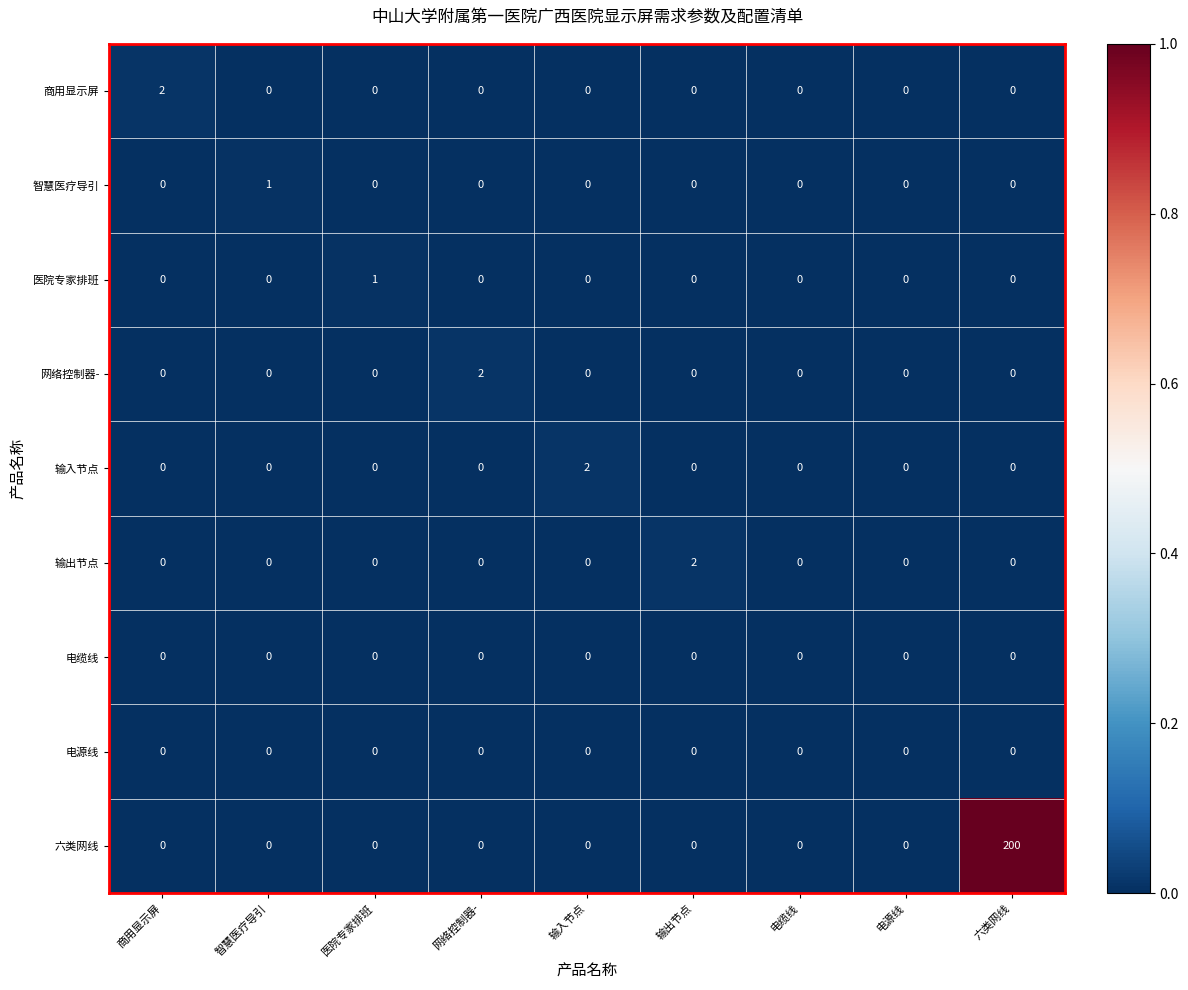

What is the maximum value shown in the chart?

200